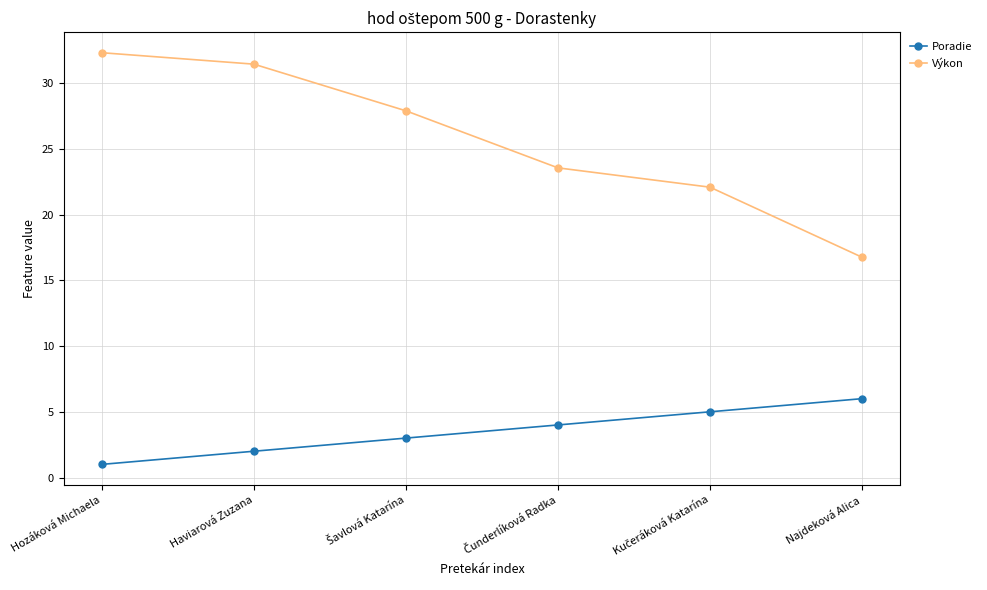

Is it true that Poradie equals 2.0 at Haviarová Zuzana?

True